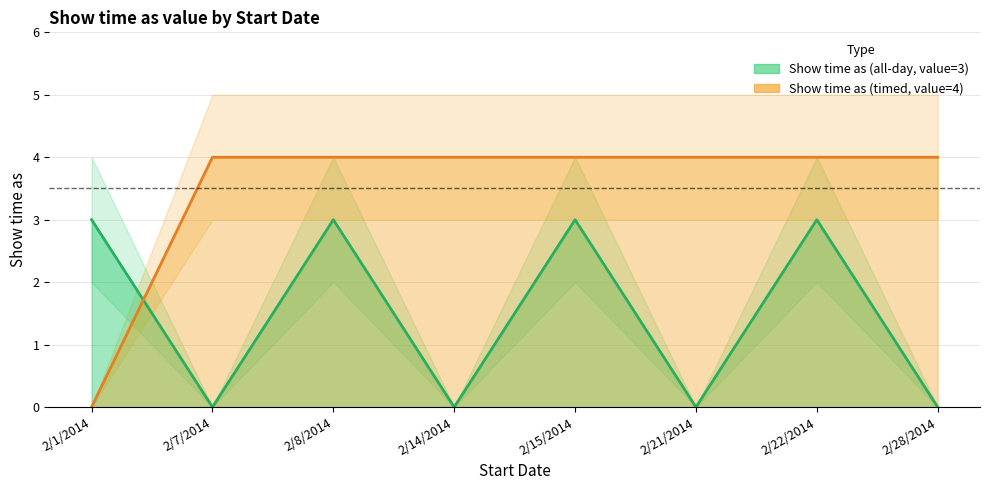

At 2/22/2014, list the series in order from largest to smallest.

Show time as (timed, value=4), Show time as (all-day, value=3)